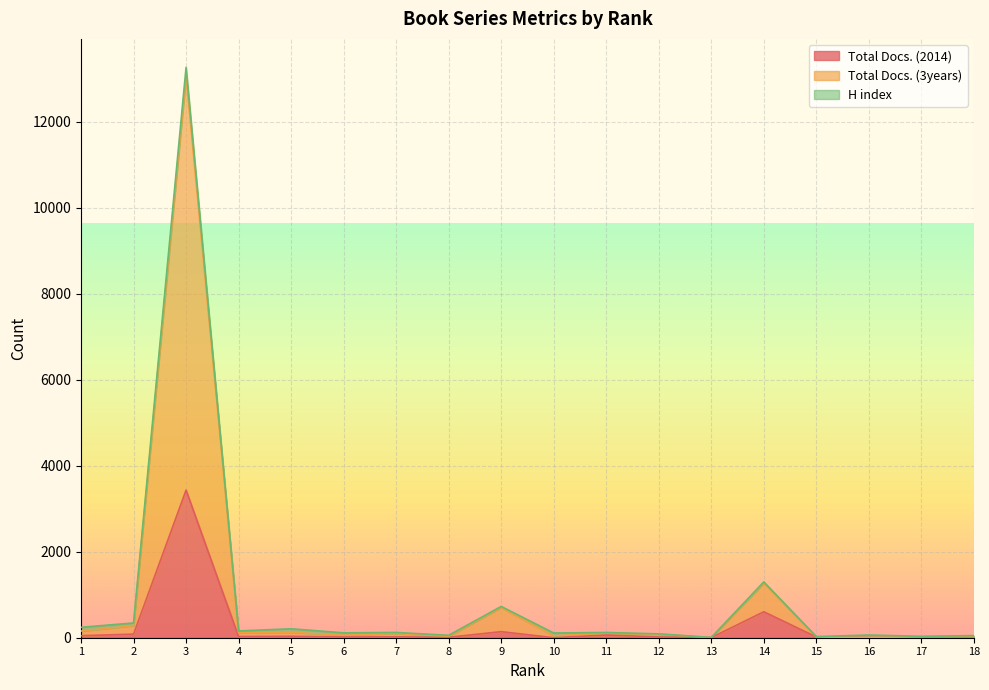

True or false: Total Docs. (2014) and Total Docs. (3years) intersect in this chart.

False